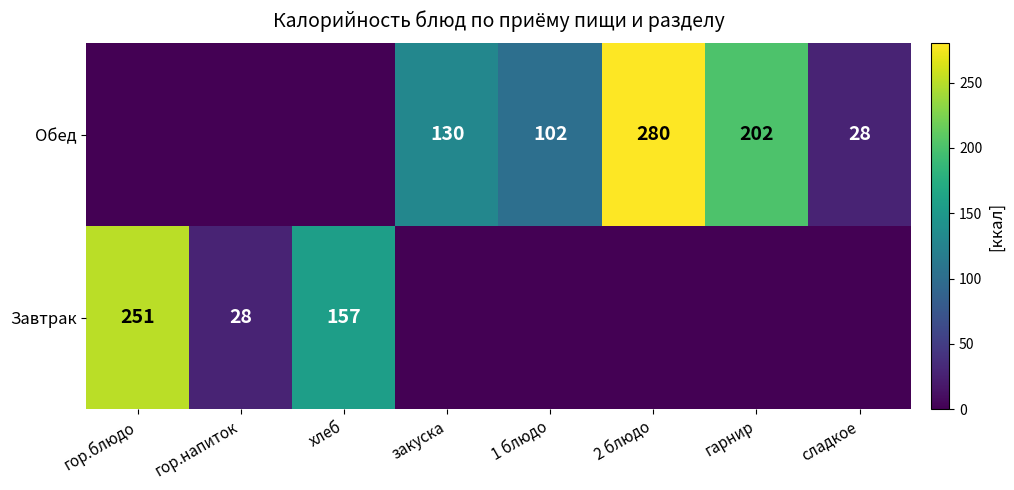

What is the total value across all series at закуска?

130